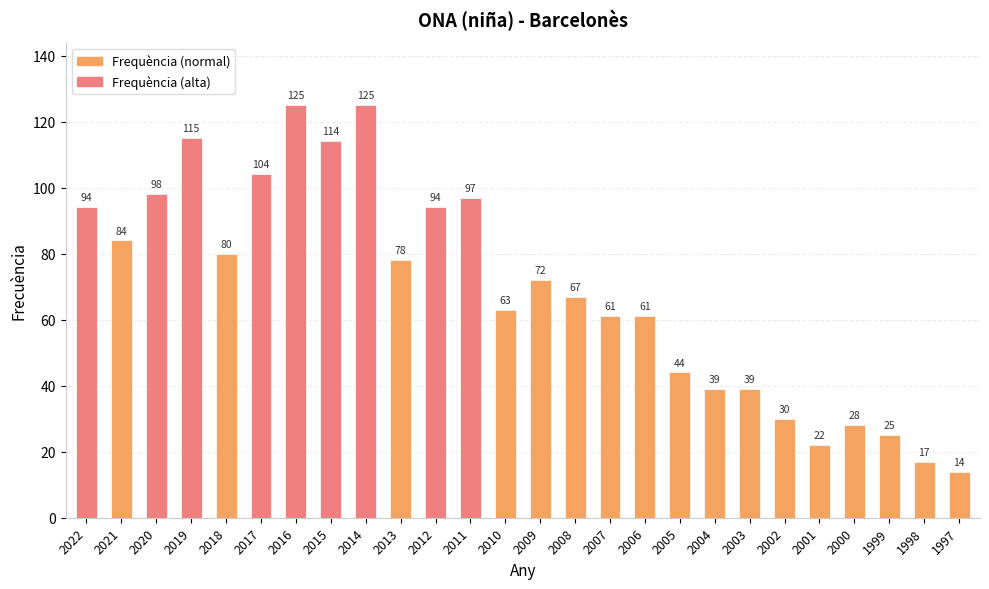

What is the difference between the second highest and second lowest values?

108